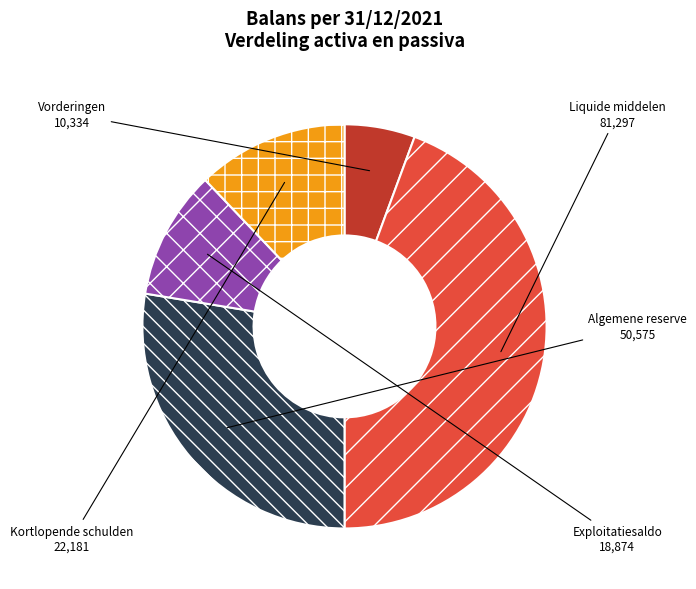

Which category has the biggest portion of the pie?

Liquide middelen